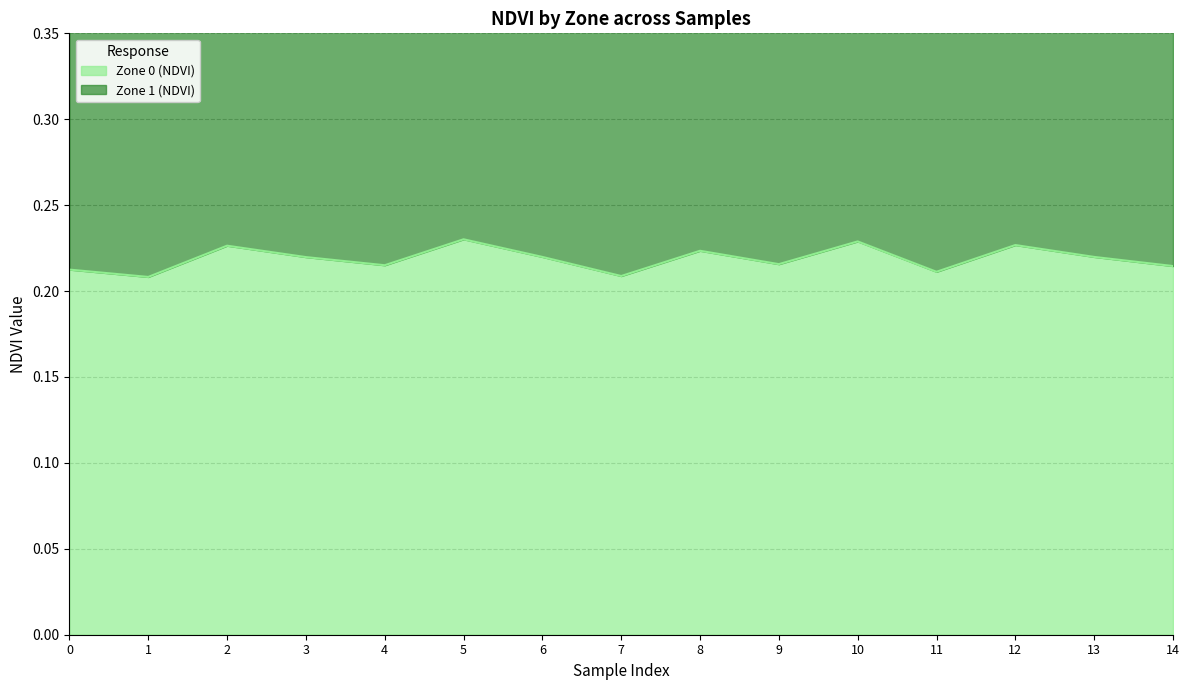

Rank the categories by value from highest to lowest.

5, 10, 12, 2, 8, 6, 13, 3, 9, 4, 14, 0, 11, 7, 1